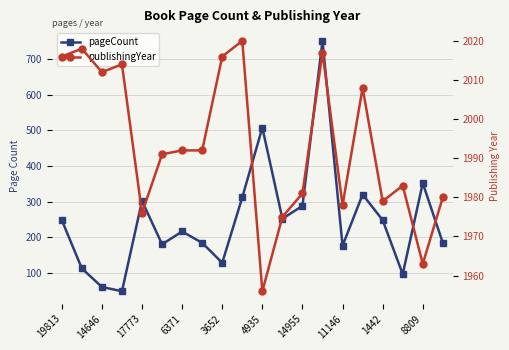

What position from the left is 19813?

1